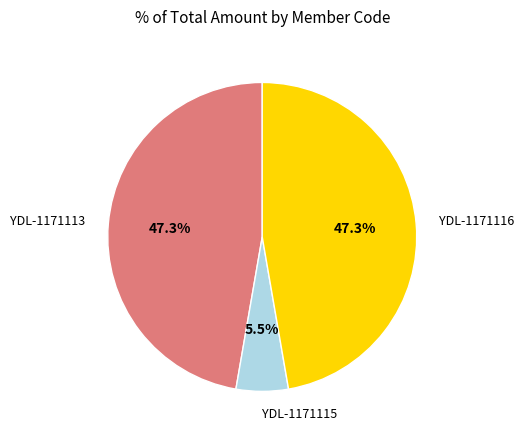

What is the smallest slice in the pie chart?

YDL-1171115